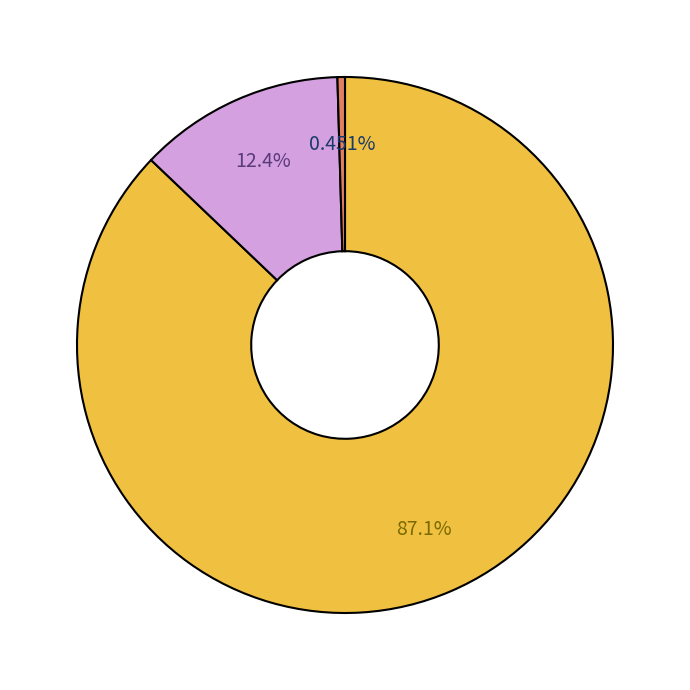

Is there any slice that represents more than half of the pie?

Yes